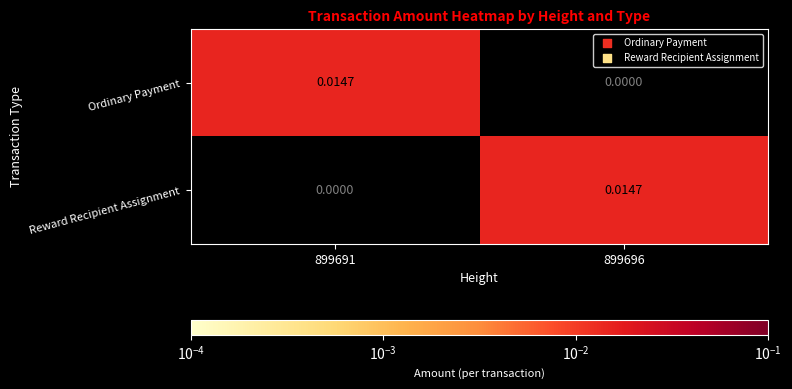

Is the value of Reward Recipient Assignment at 899696 greater than the value of Ordinary Payment at 899696?

Yes